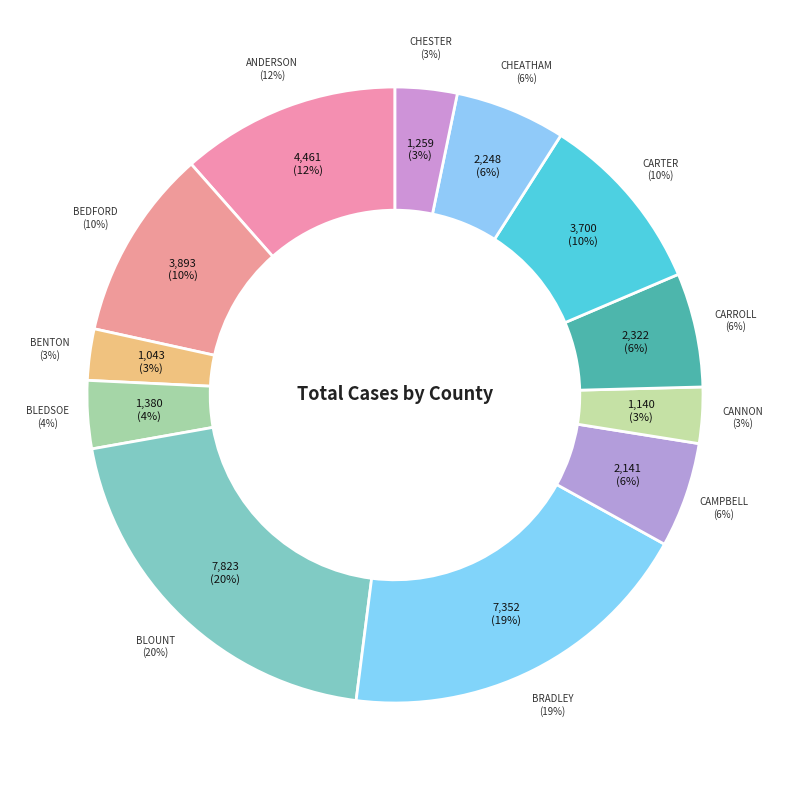

Which category has the smallest portion of the pie?

Benton